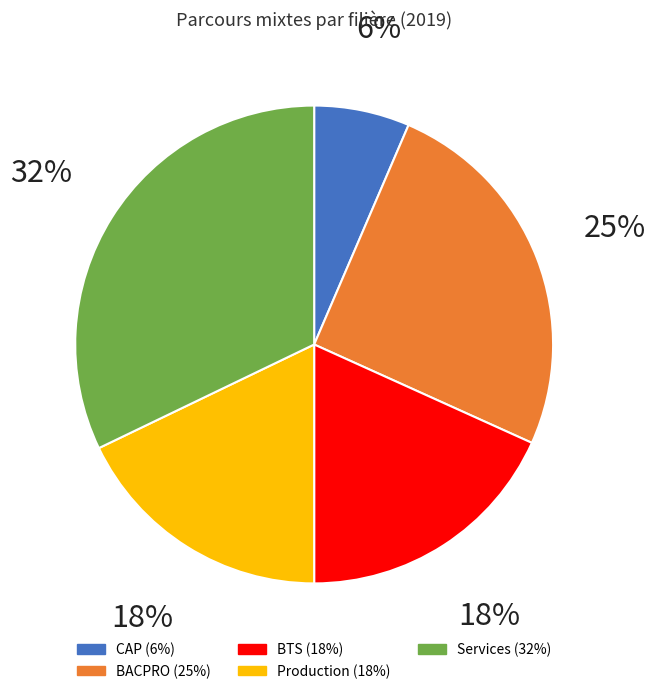

Is the sum of Production and BACPRO greater than half?

No